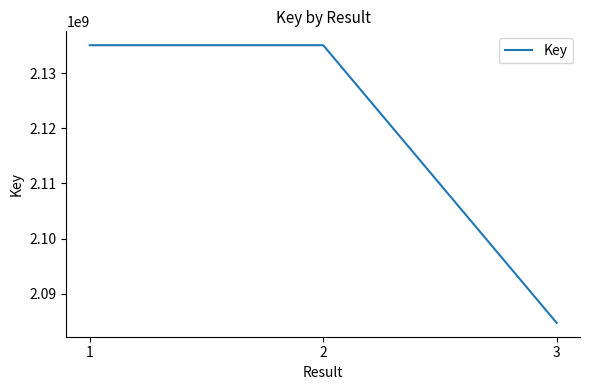

Is it true that the value at 2 is 1303761393?

False